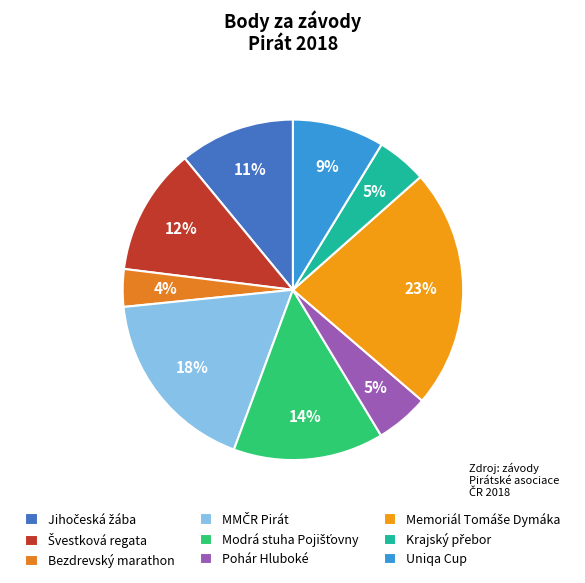

Does Bezdrevský marathon account for over 50% of the chart?

No